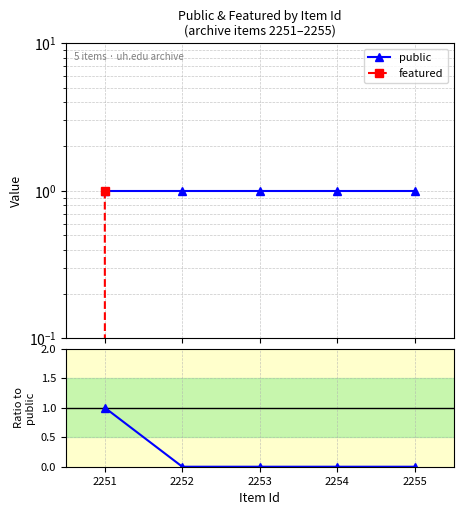

What is the sum of the featured values at 2255 and 2251?

1